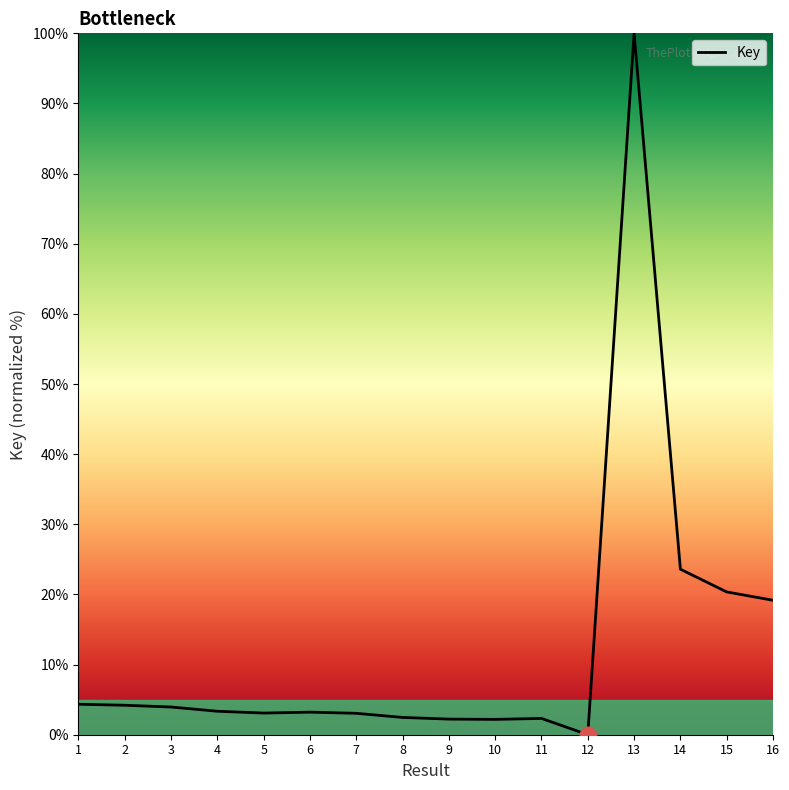

What is the ratio of the value at 11 to the value at 16?

0.1